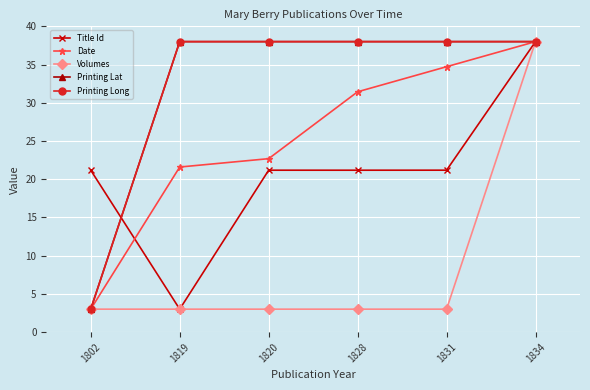

How many intersections are there between Date and Title Id?

1